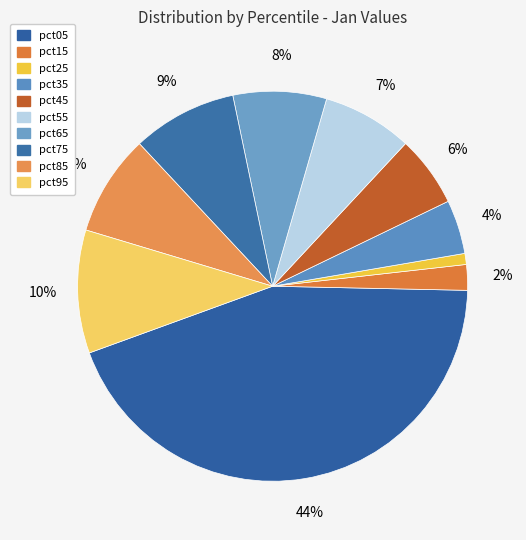

The pct15 slice represents 2% of the pie. True or false?

True